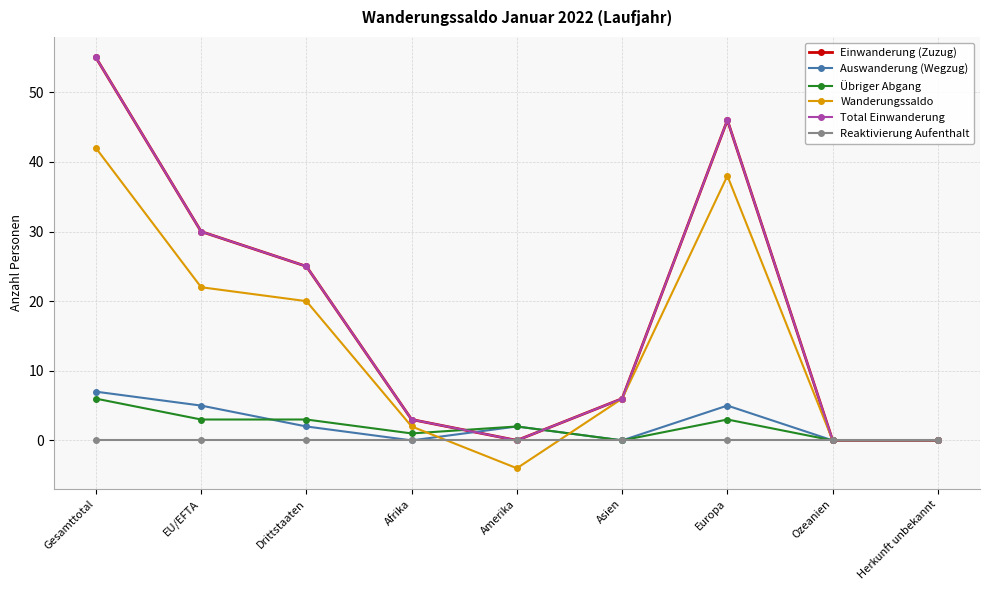

Does the chart display data point markers on the line(s)?

Yes